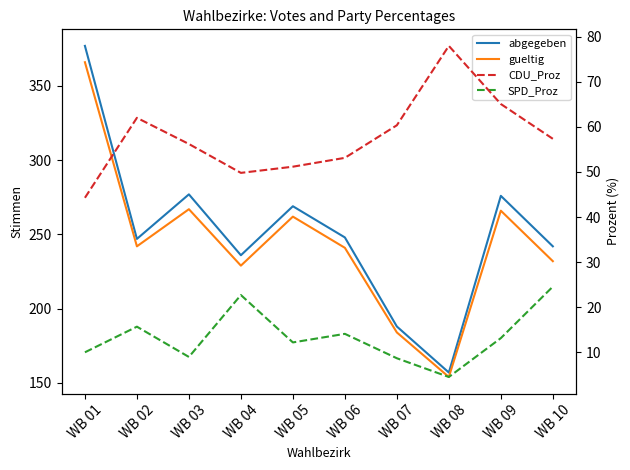

Reading left to right, what are all the values shown in this chart?

abgegeben: 377.0	247.0	277.0	236.0	269.0	248.0	188.0	157.0	276.0	242.0
gueltig: 366.0	242.0	267.0	229.0	262.0	241.0	184.0	154.0	266.0	232.0
CDU_Proz: 44.3	62.0	56.2	49.8	51.1	53.1	60.3	77.9	65.0	57.3
SPD_Proz: 10.0	15.7	9.0	22.7	12.2	14.1	8.7	4.5	13.2	24.6